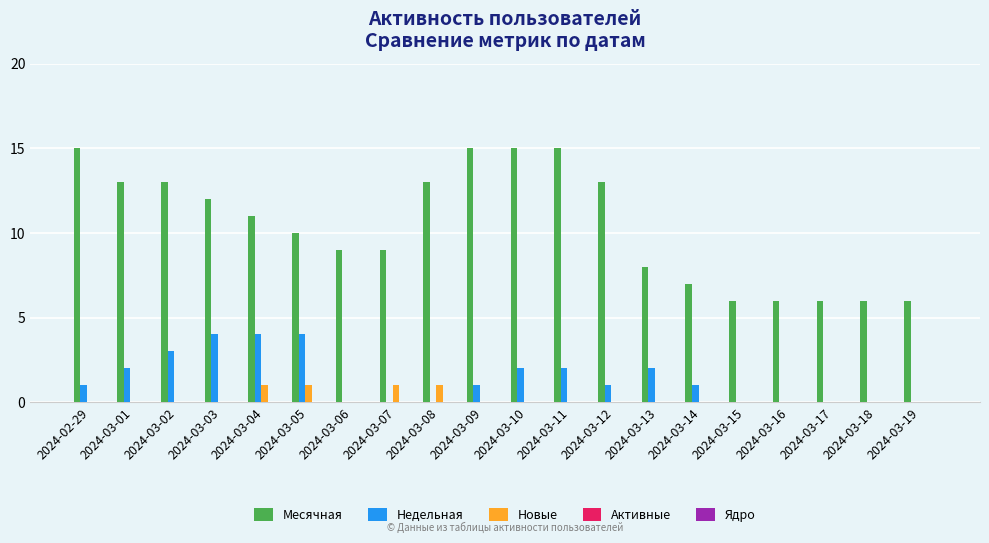

What is the highest value of the Месячная series?

15